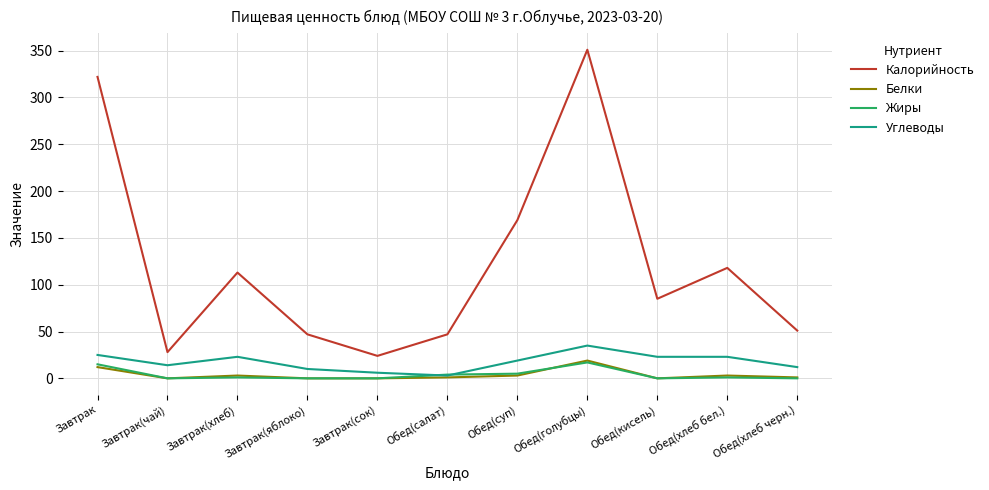

True or false: Белки has a value of 19 at Обед(голубцы).

True